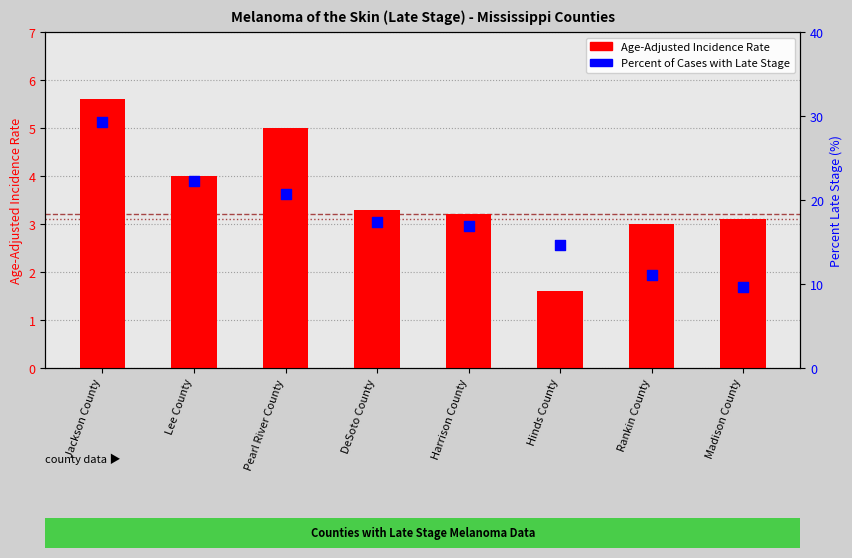

At which category is the sum across all series the highest?

Jackson County